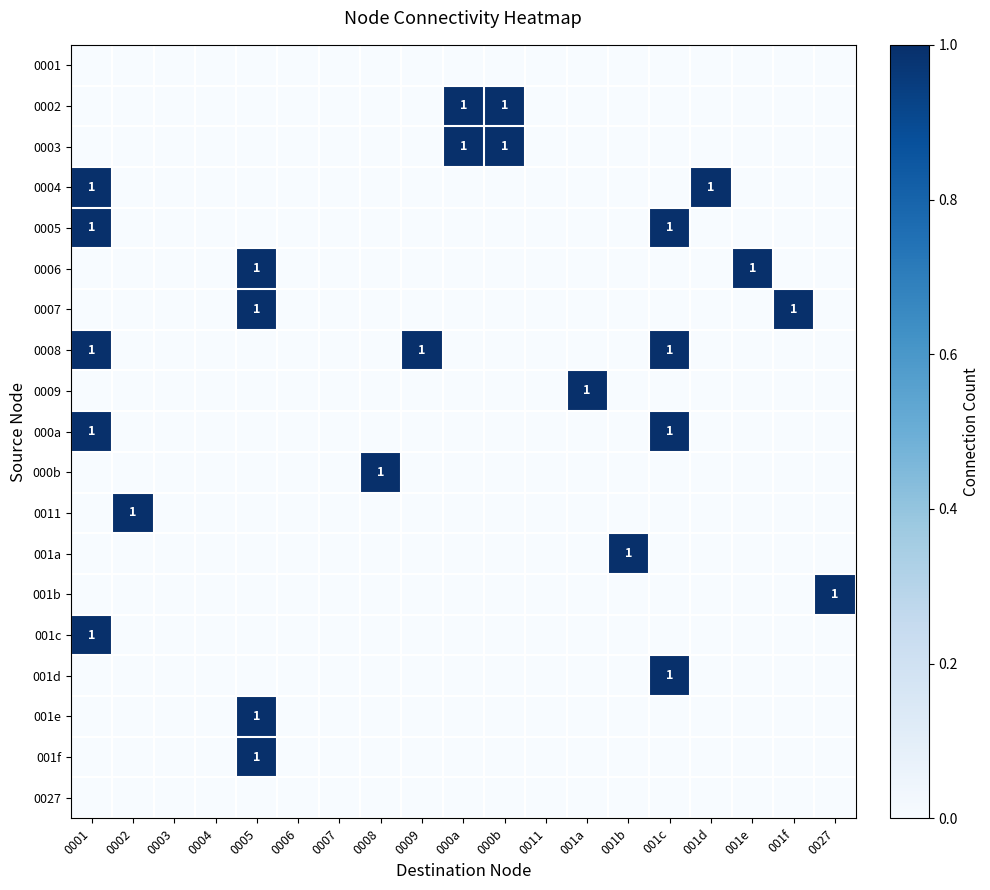

How many categories are shown in the chart?

19